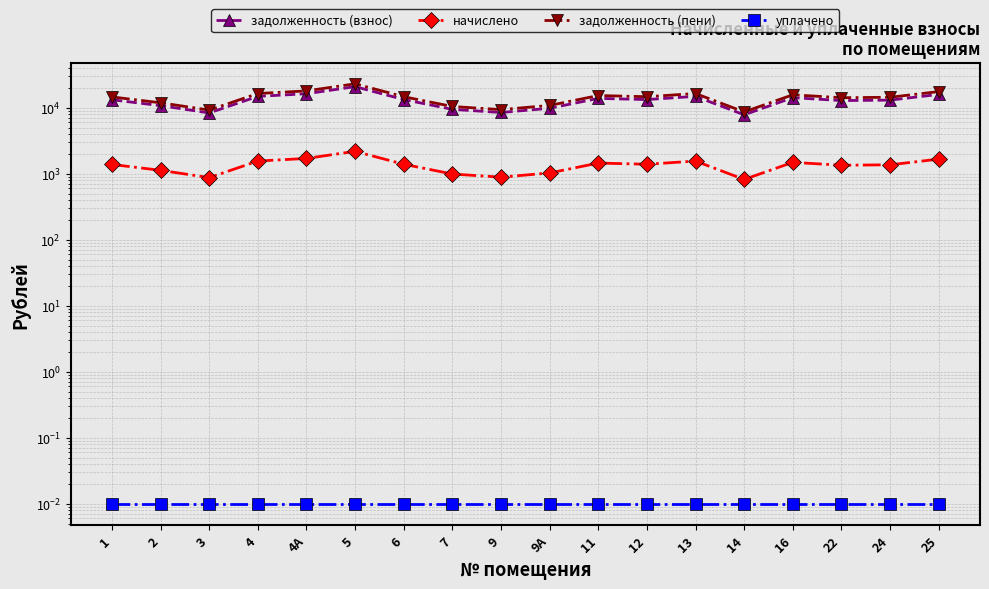

How many lines are shown in the chart?

4